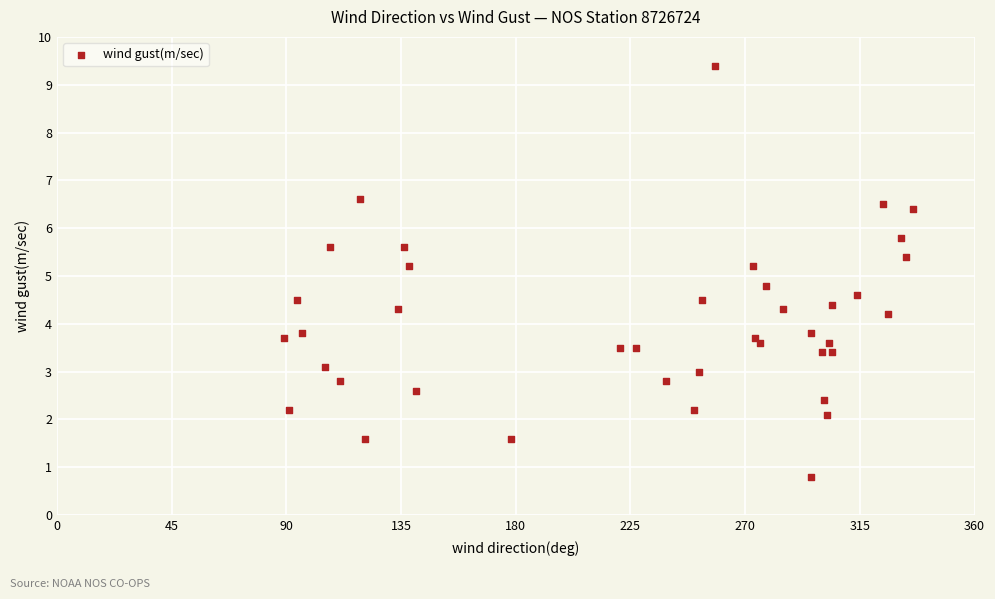

What is the range of X values (max minus min)?

247.0